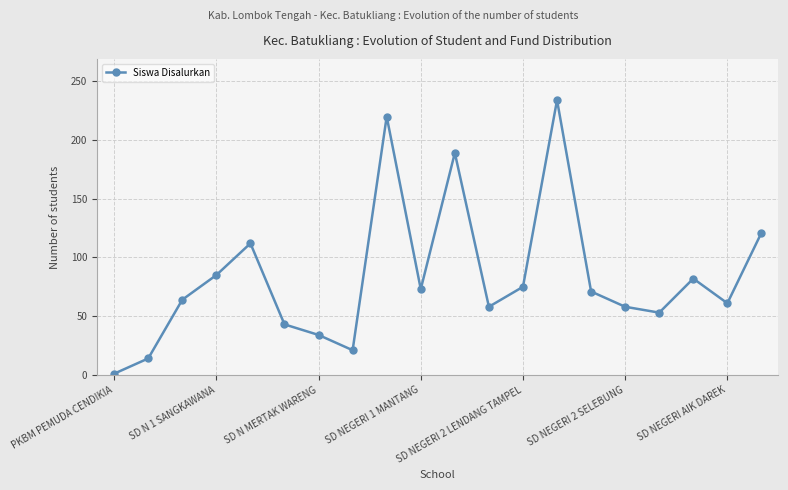

Reading left to right, transcribe all the data shown in this chart.

1	14	64	85	112	43	34	21	220	73	189	58	75	234	71	58	53	82	61	121